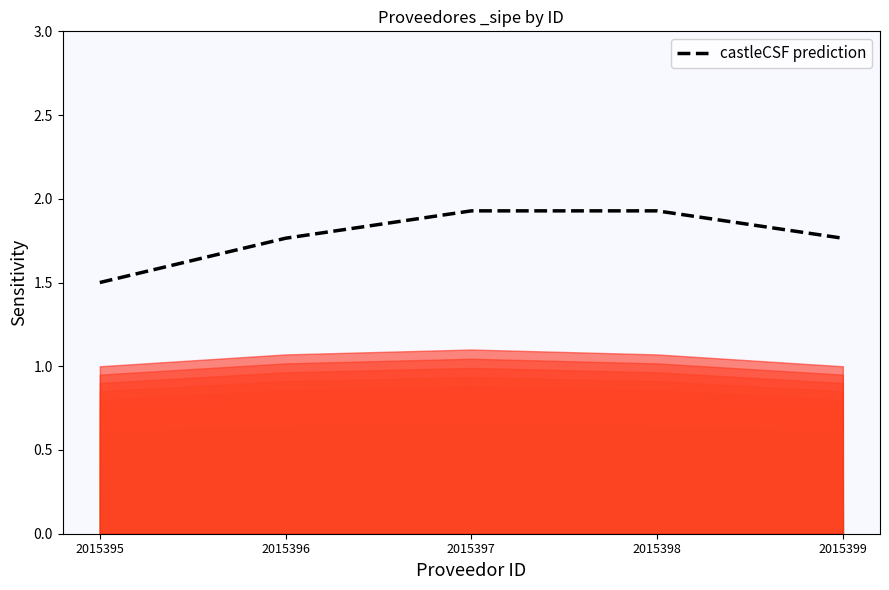

The chart shows a value of 0.7 at 2015395. True or false?

False